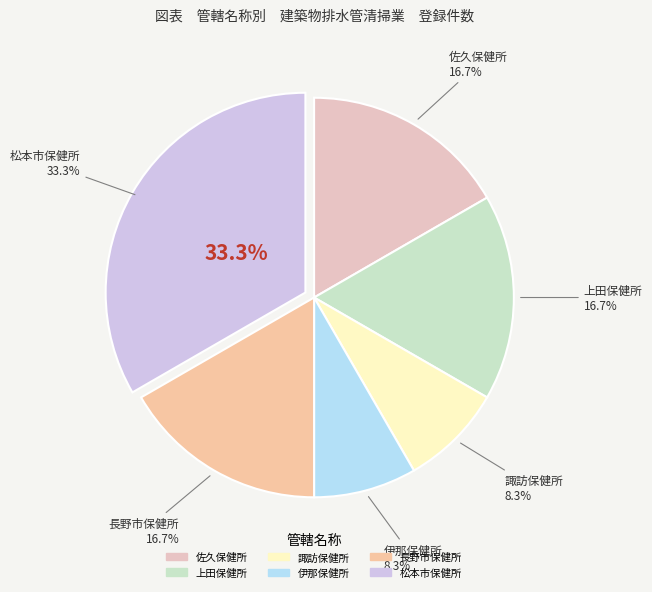

Between 長野市保健所 and 佐久保健所, which is larger?

長野市保健所